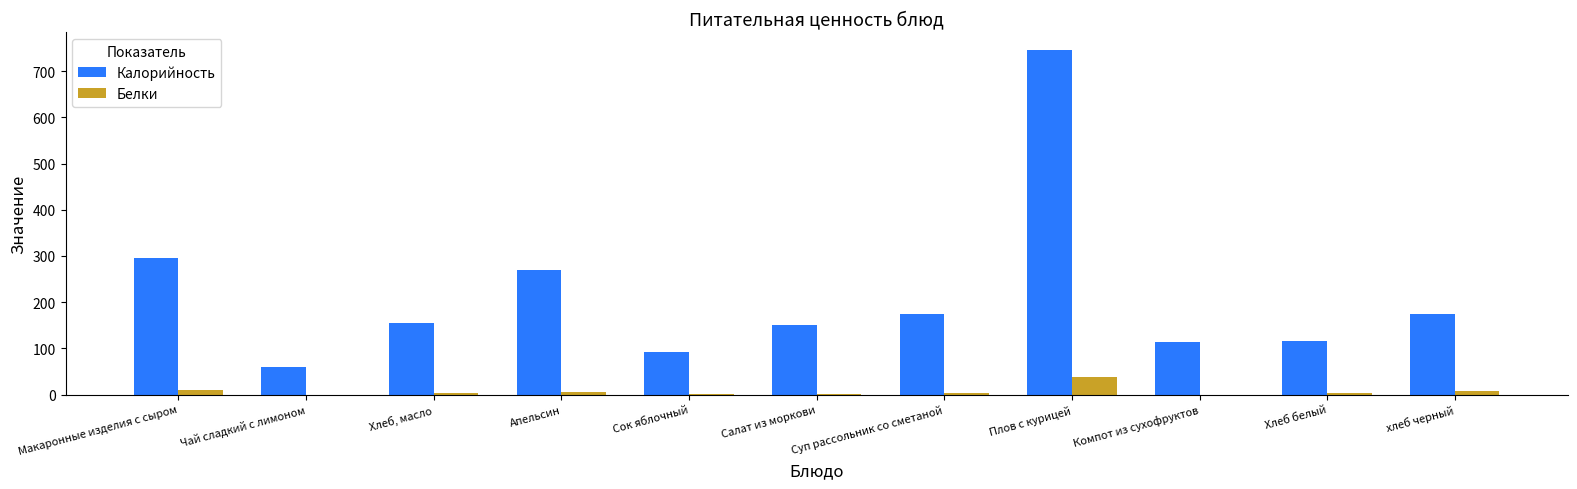

At which label is Калорийность closest to 403?

Макаронные изделия с сыром